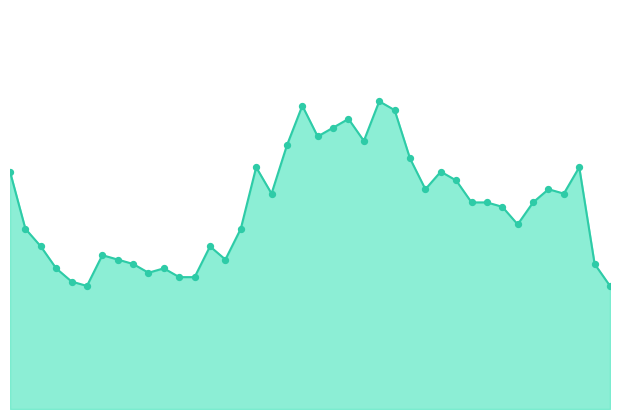

Which series has the widest spread of Y values?

mean signal line